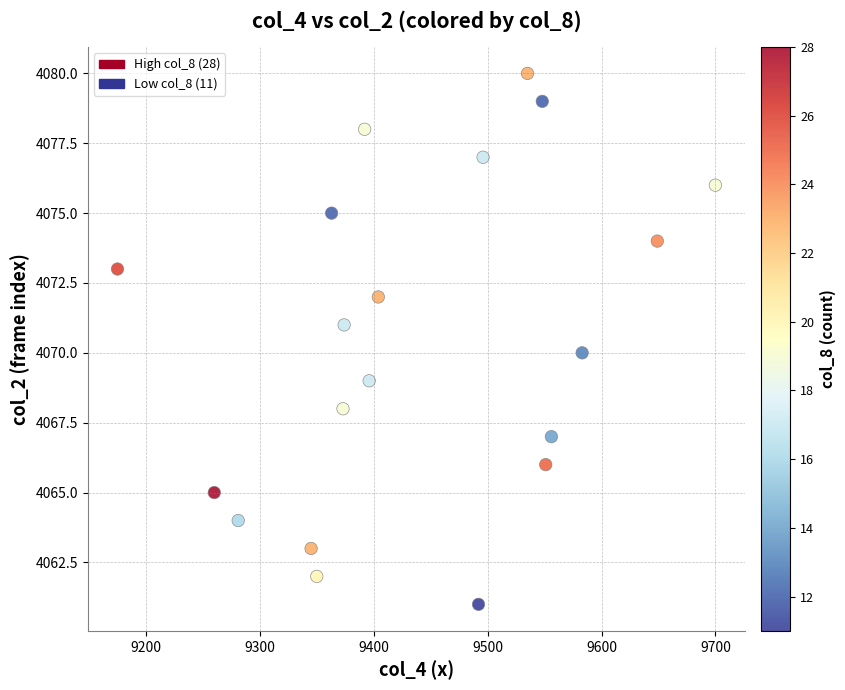

What is the range of Y values (max minus min)?

19